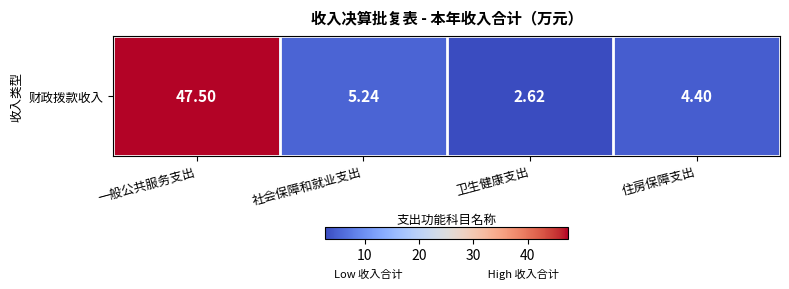

At which label does the data first exceed 5?

一般公共服务支出